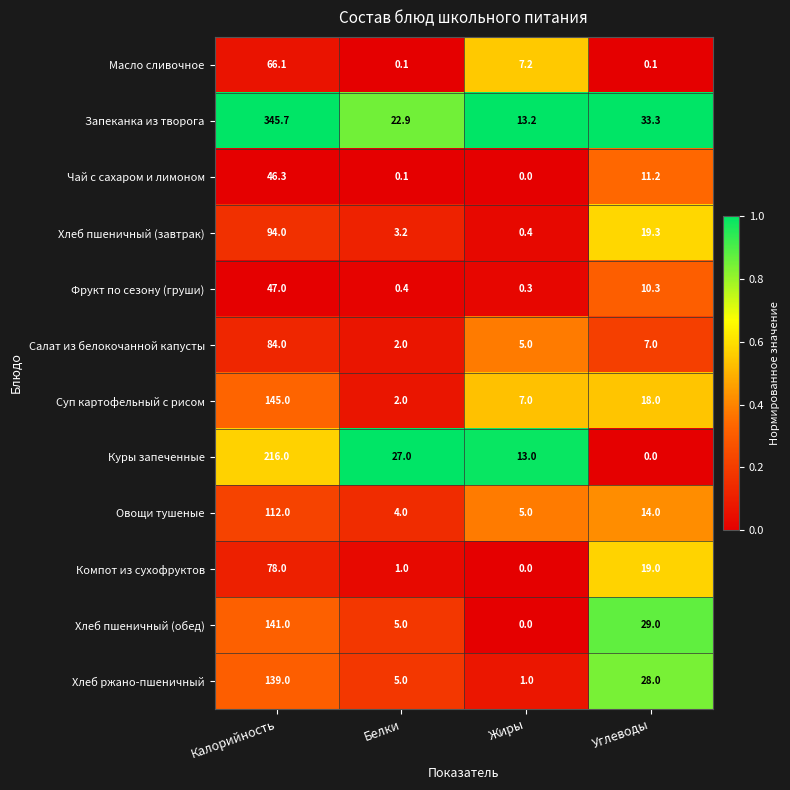

List the series in order of their peak value, highest first.

Запеканка из творога, Куры запеченные, Суп картофельный с рисом, Хлеб пшеничный (обед), Хлеб ржано-пшеничный, Овощи тушеные, Хлеб пшеничный (завтрак), Салат из белокочанной капусты, Компот из сухофруктов, Масло сливочное, Фрукт по сезону (груши), Чай с сахаром и лимоном